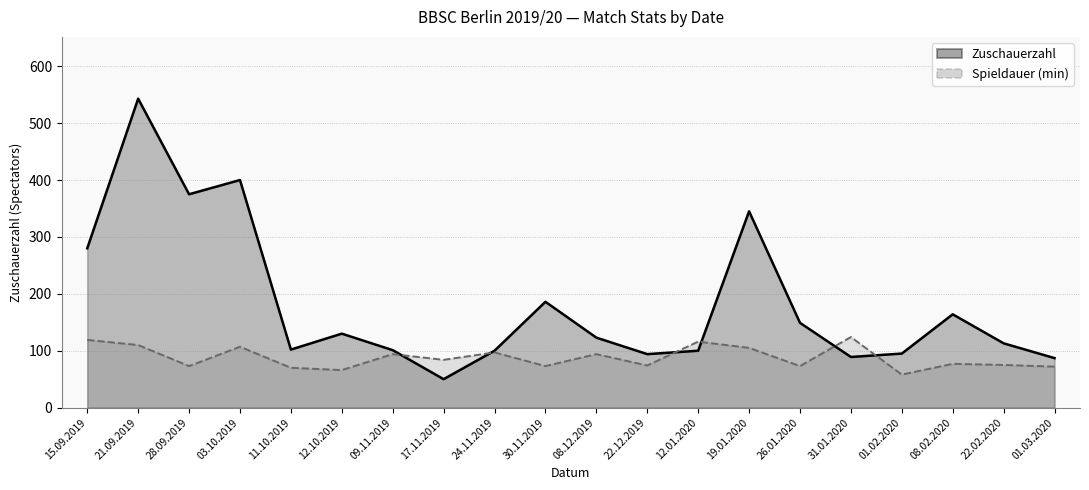

How many data points in Zuschauerzahl are less than 123?

10